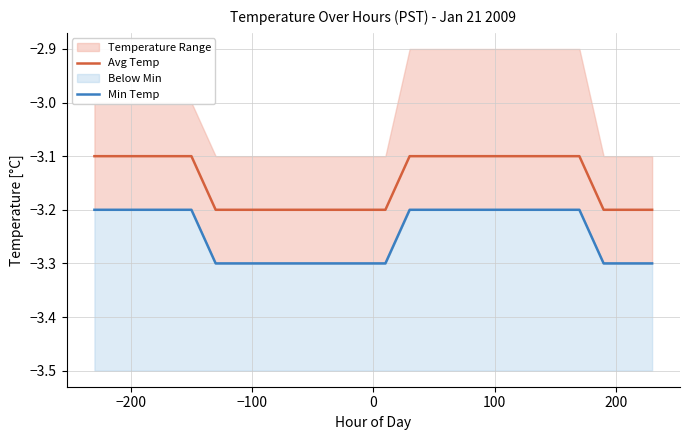

What is the minimum value for Min Temp?

-3.3